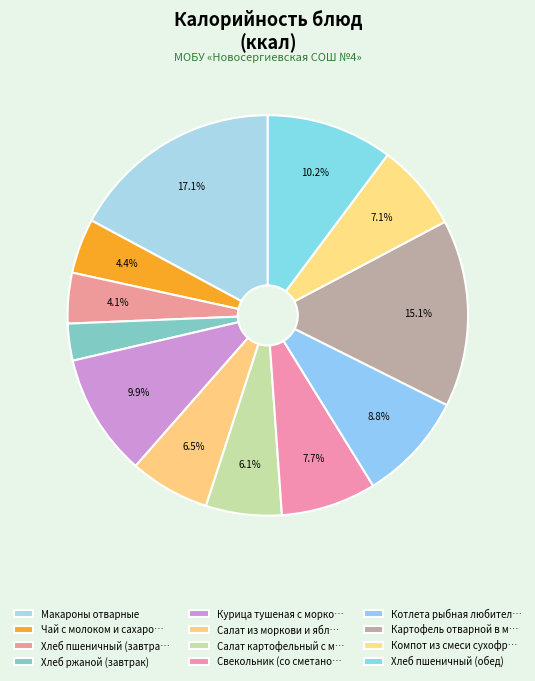

How many slices are in this pie chart?

12